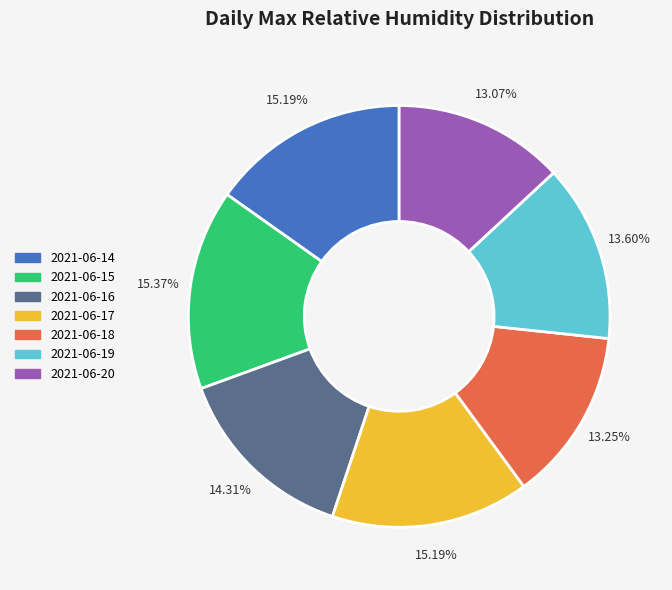

To the nearest percent, what percentage of the pie is 2021-06-20?

13%